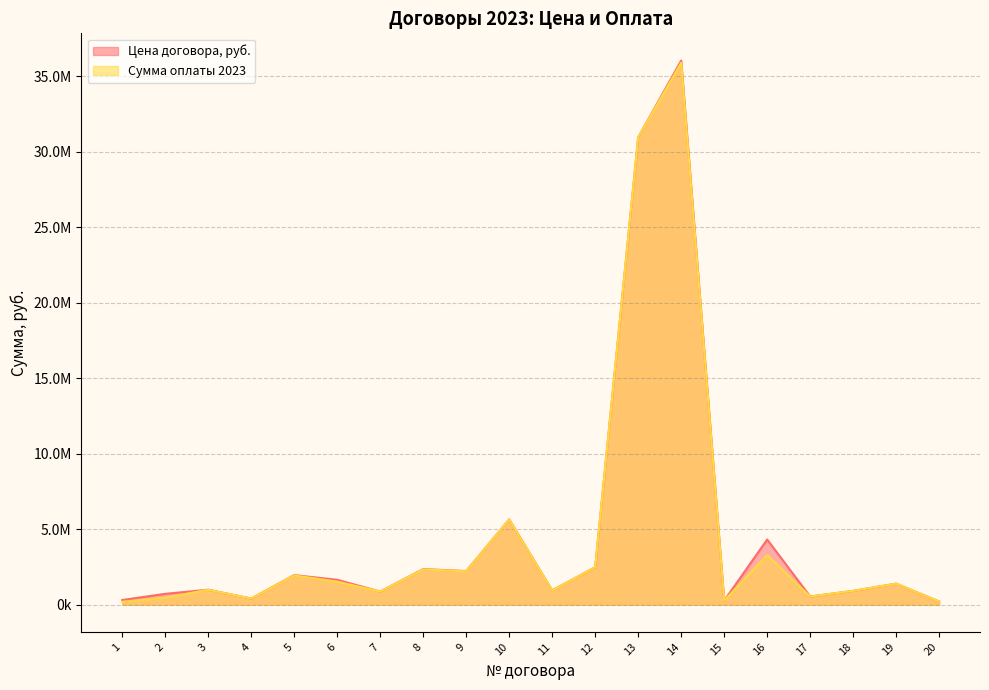

Is the value of Цена договора, руб. at 6 greater than the value of Сумма оплаты 2023 at 1?

Yes